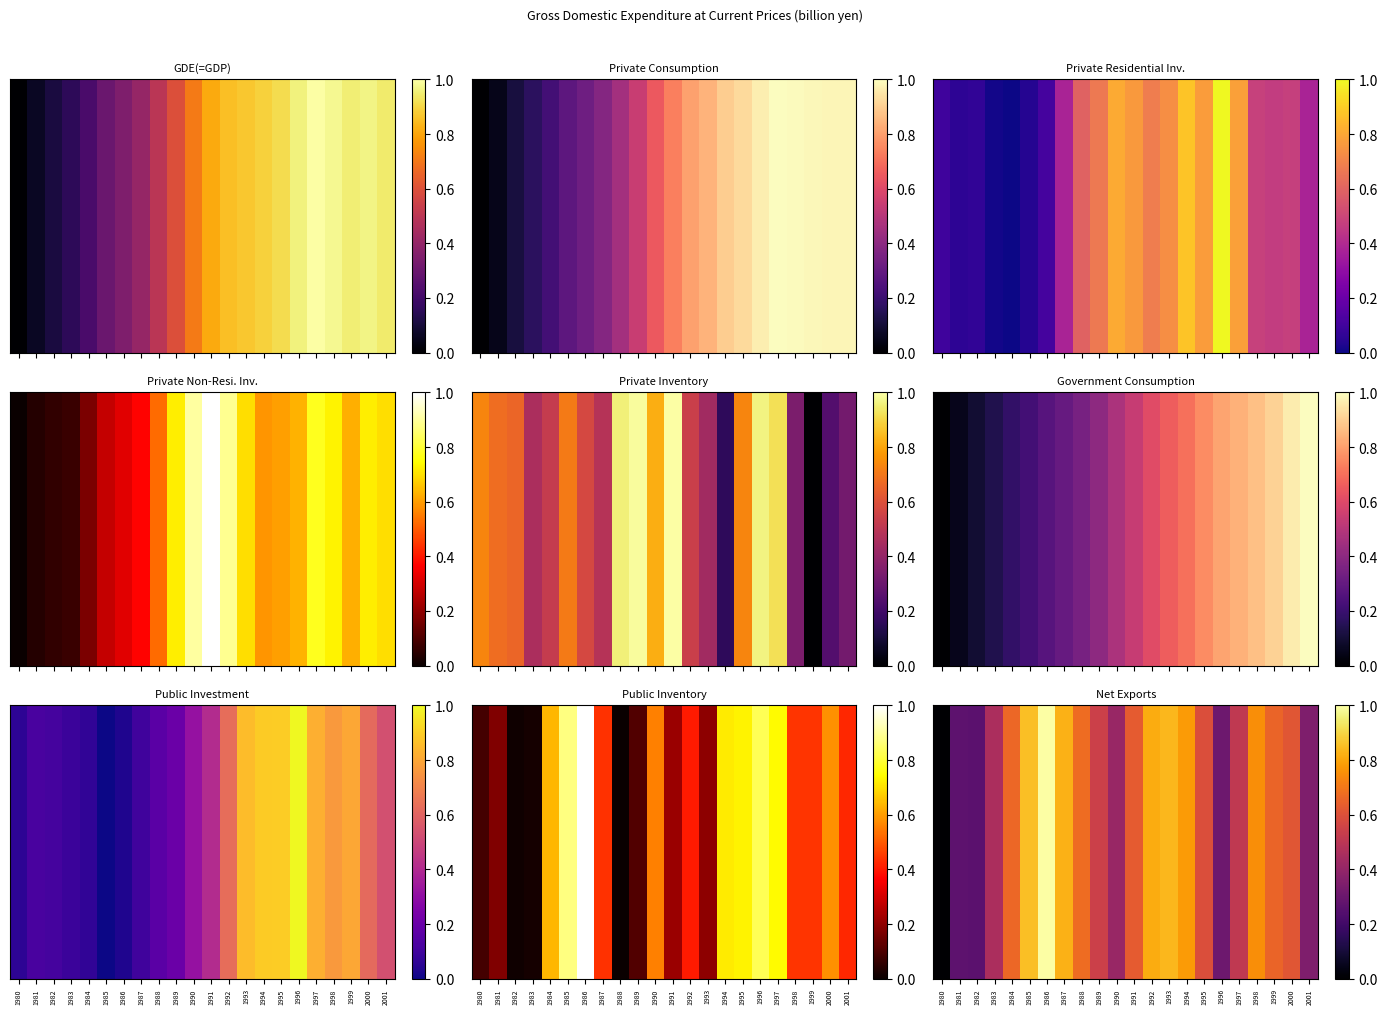

Between 1984 and 1994, which is larger?

1994